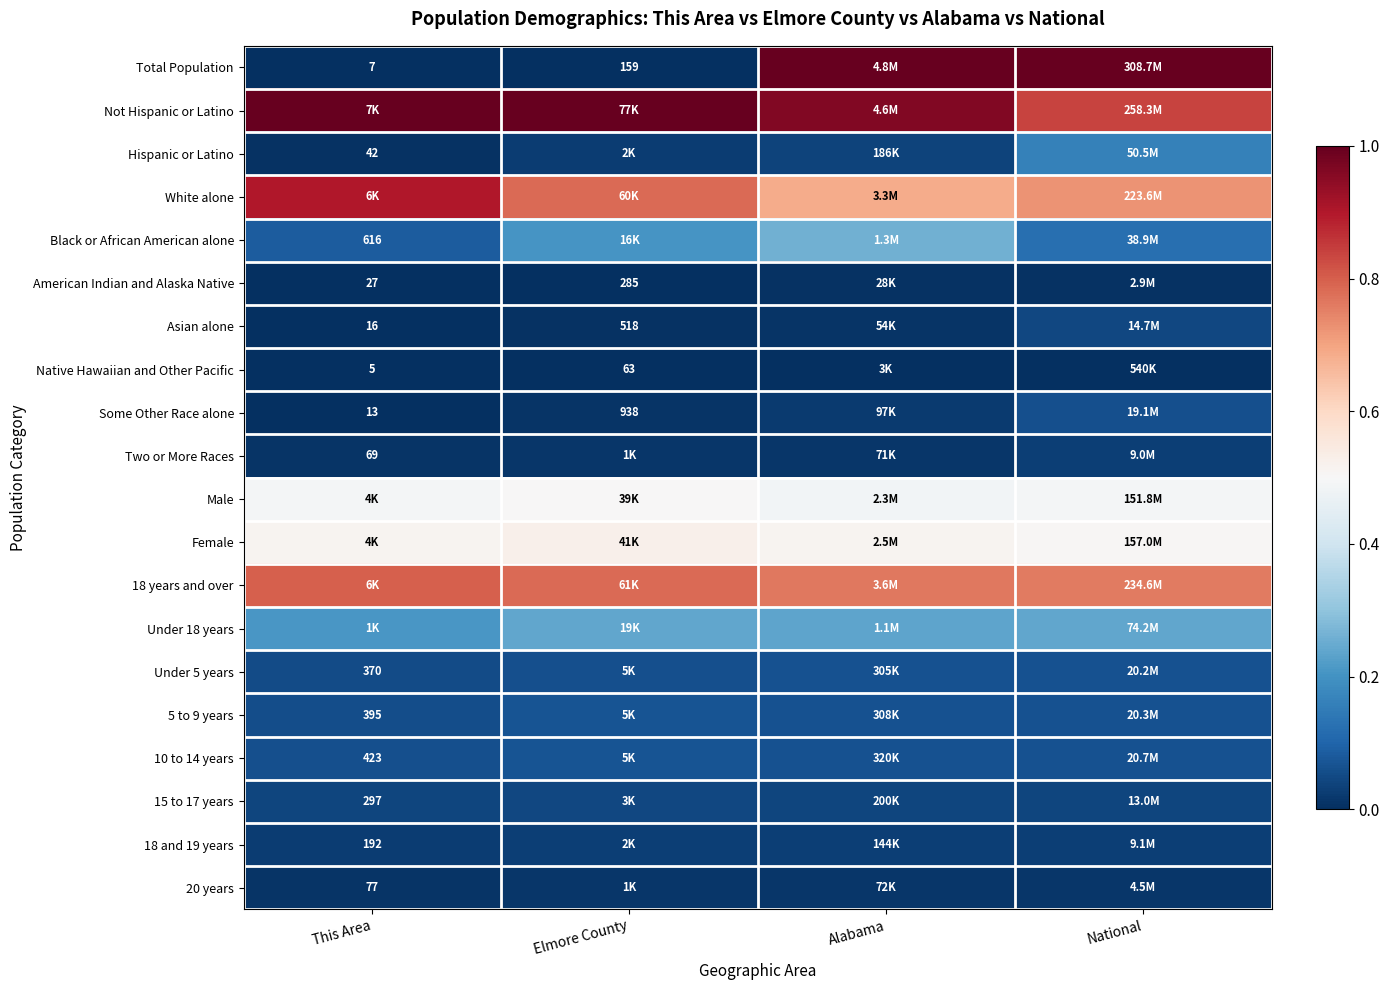

Which label corresponds to the smallest value in the chart?

This Area